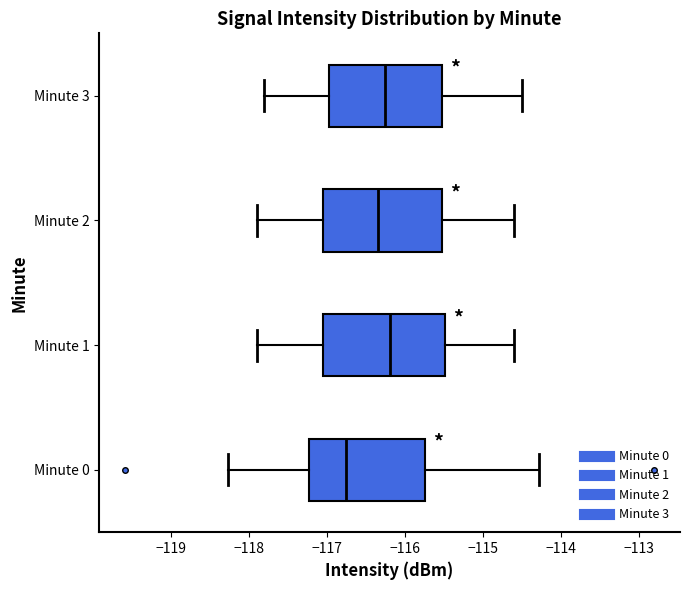

Reading bottom to top, read every box against the x-axis: the position of its median line, the range the box covers, and the ends of its whiskers. The values are not printed on the chart, so give them approximately, as read against the axis.

Minute 0: median -116.8, box -117.2 to -115.7, whiskers -118.3 to -114.3
Minute 1: median -116.2, box -117.0 to -115.5, whiskers -117.9 to -114.6
Minute 2: median -116.3, box -117.0 to -115.5, whiskers -117.9 to -114.6
Minute 3: median -116.2, box -117.0 to -115.5, whiskers -117.8 to -114.5